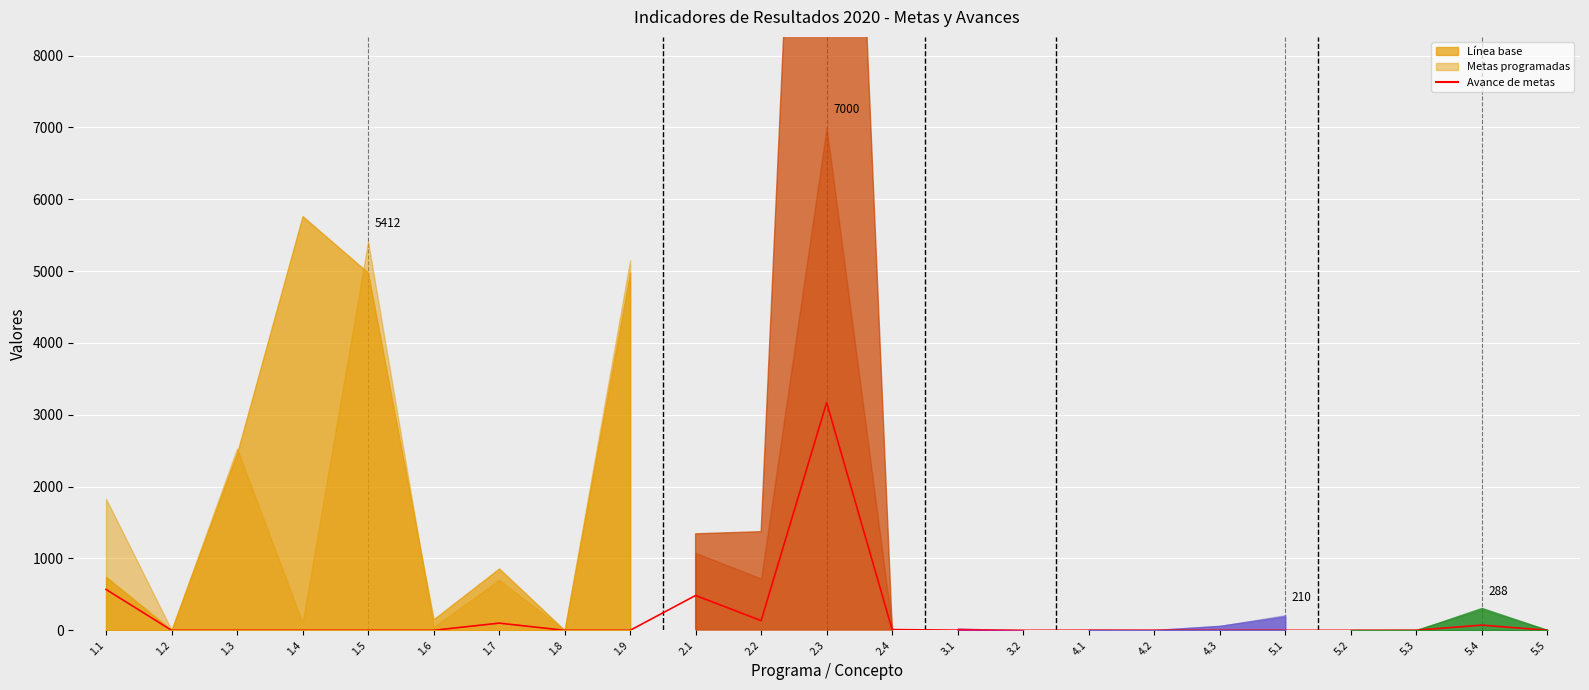

What is the difference between the second highest and minimum values?

569